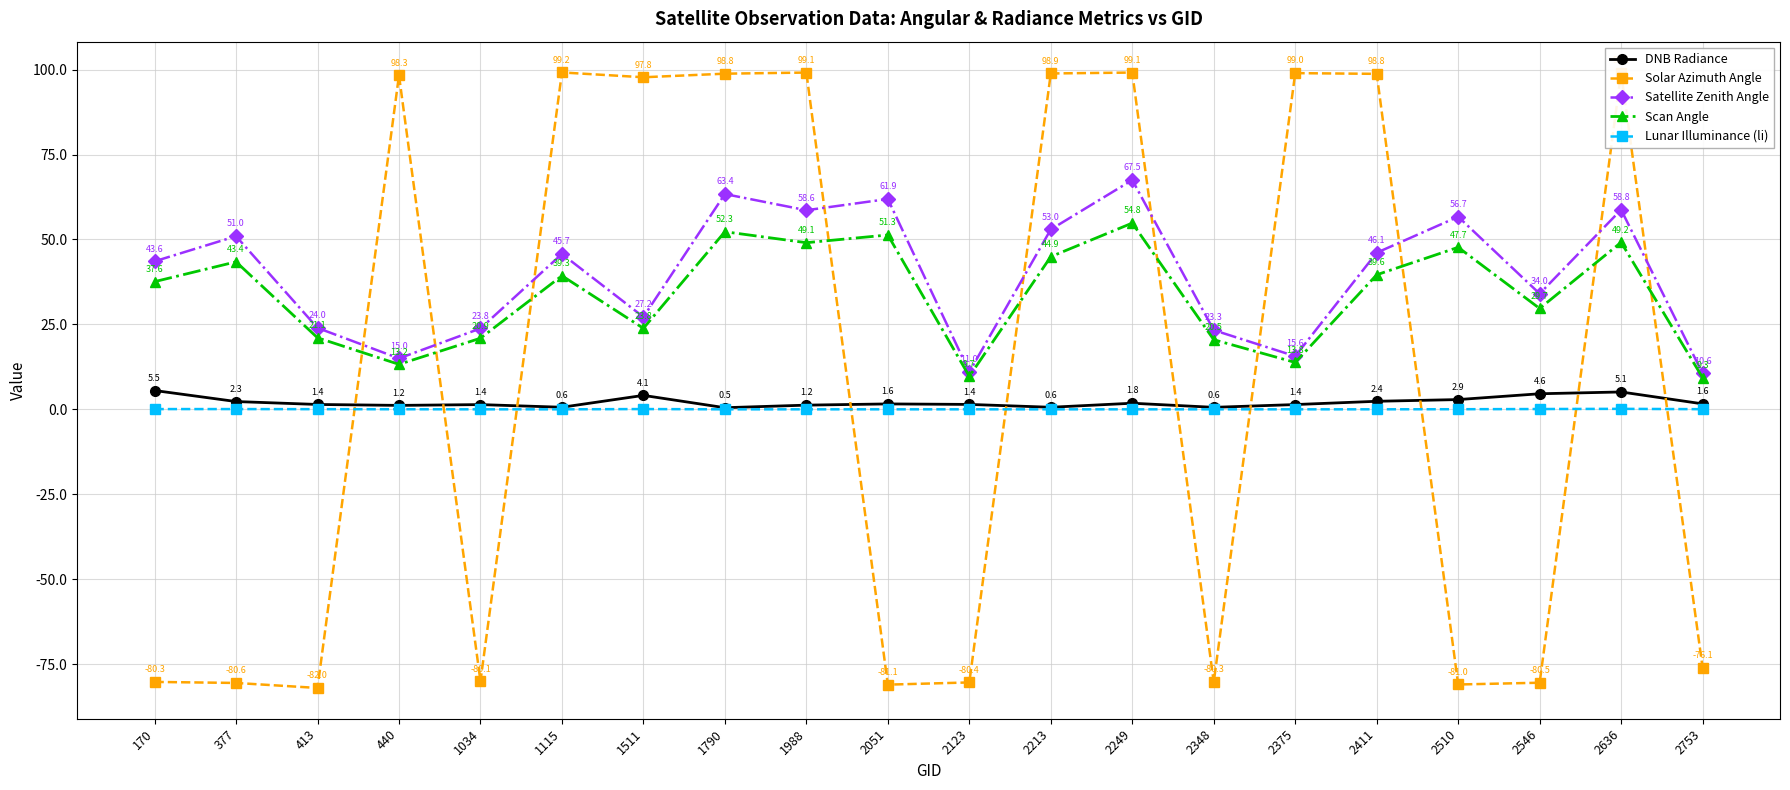

Is the value of Scan Angle at 170 greater than the value of Solar Azimuth Angle at 2348?

Yes